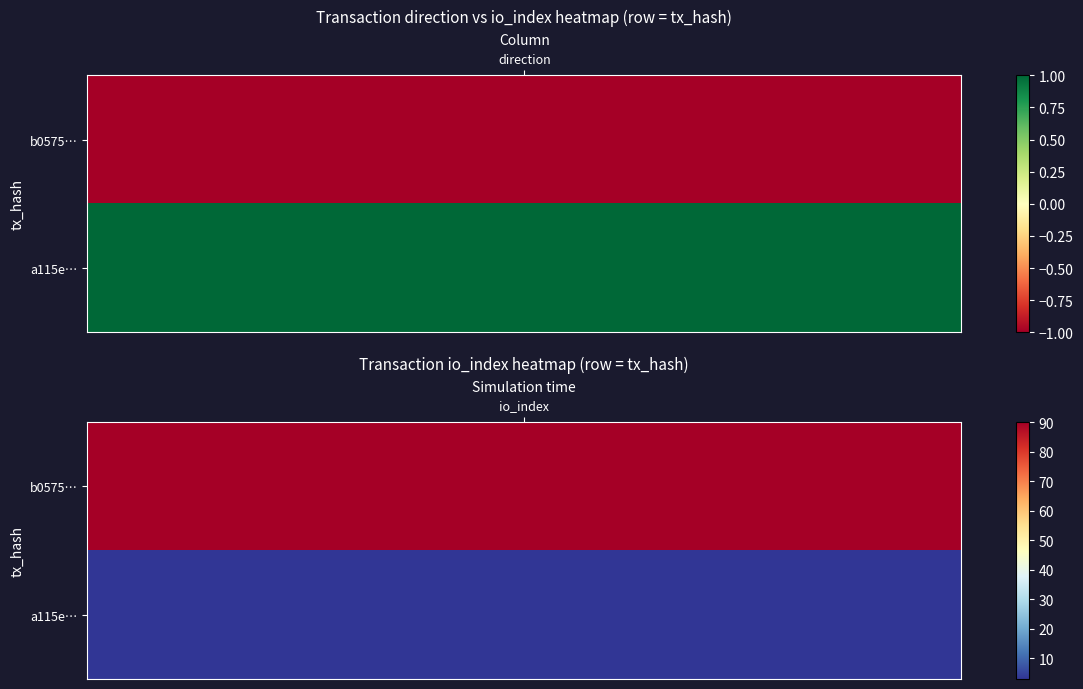

Count the a115eb6f9b70e5dda45fb6afdcc5e69ad2fd0a2 values in the range 1 to 3.

2